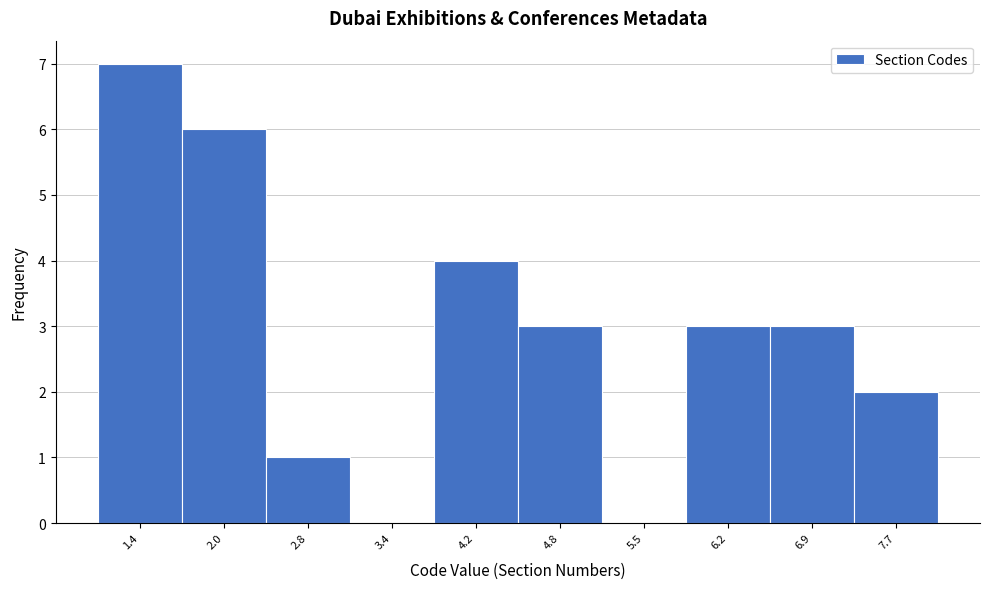

Over which range of the x-axis is the bar tallest?

1.0 to 1.7